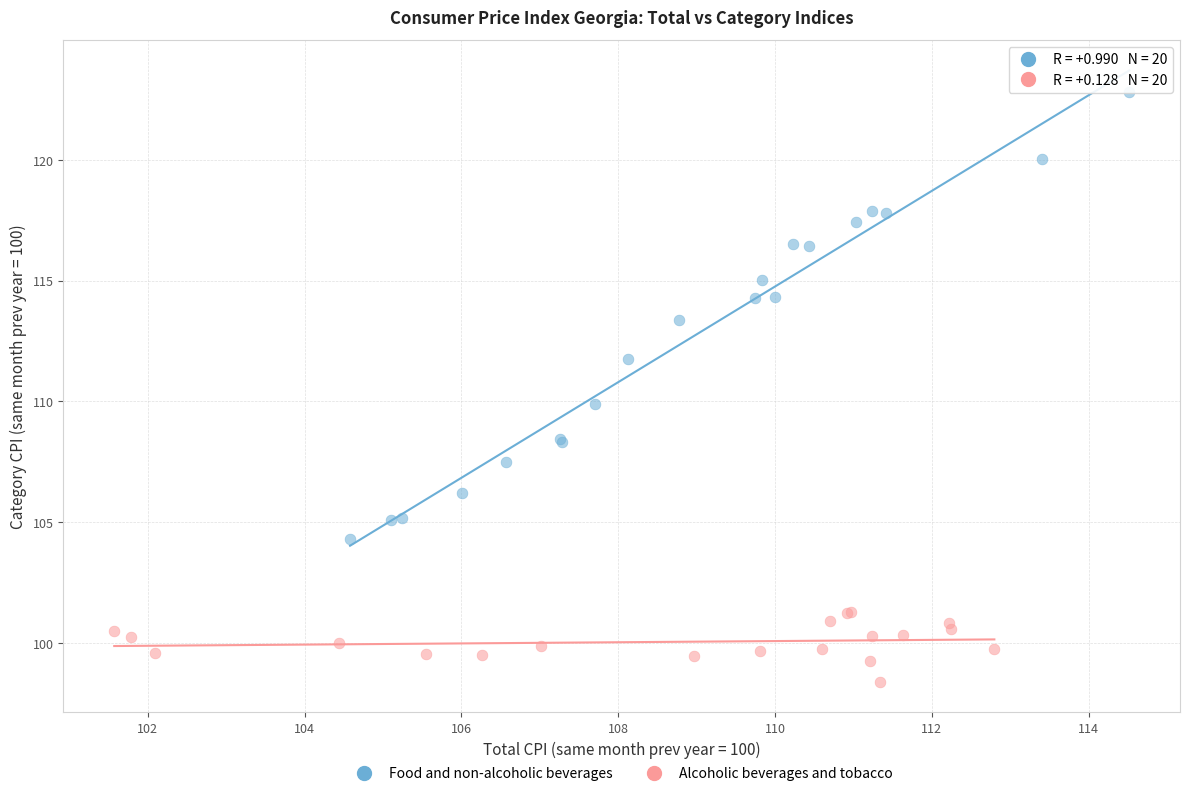

What are all the series names shown in the legend?

Food and non-alcoholic beverages, Alcoholic beverages and tobacco